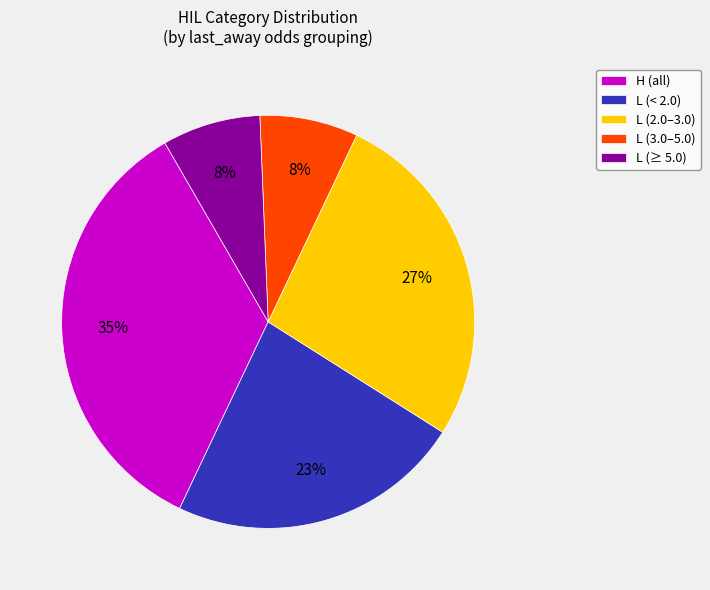

What percentage is the L (≥ 5.0) slice, to the nearest percent?

8%